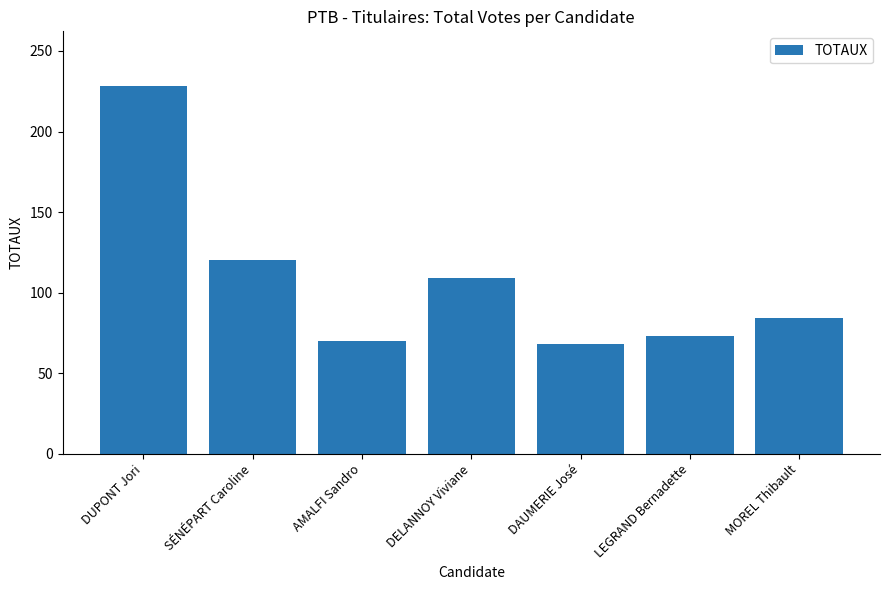

Reading right to left, transcribe all the data shown in this chart.

MOREL Thibault=84	LEGRAND Bernadette=73	DAUMERIE José=68	DELANNOY Viviane=109	AMALFI Sandro=70	SÉNÉPART Caroline=120	DUPONT Jori=228